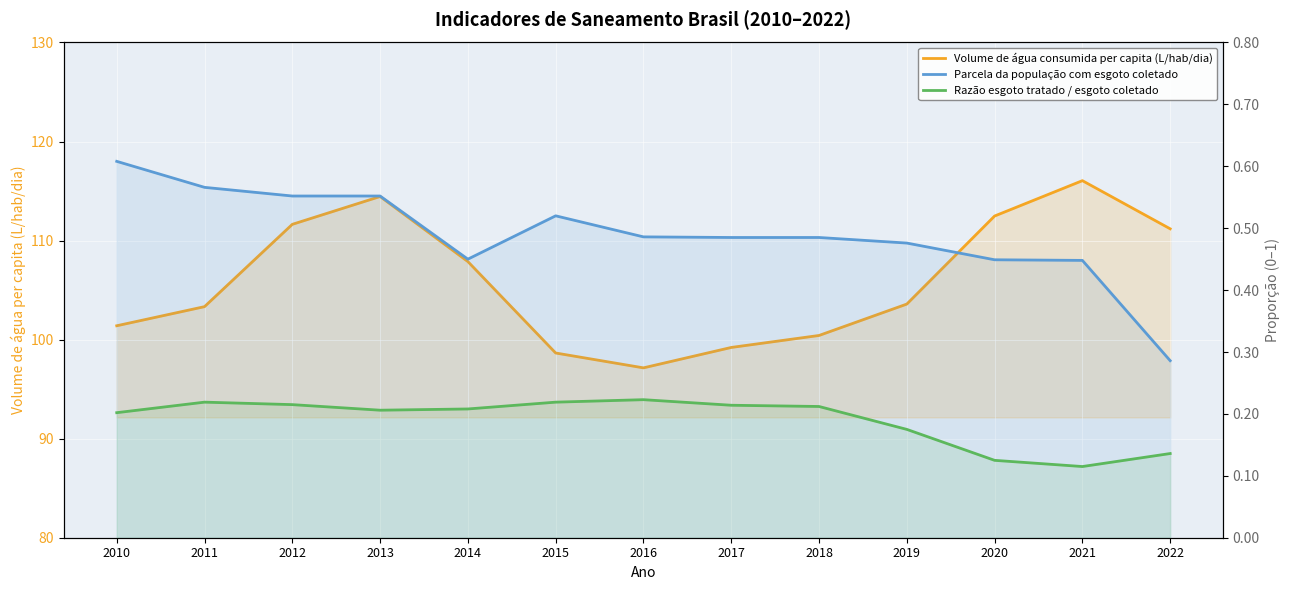

What is the difference between the second highest and minimum values in the Volume de água consumida per capita (L/hab/dia) series?

17.3